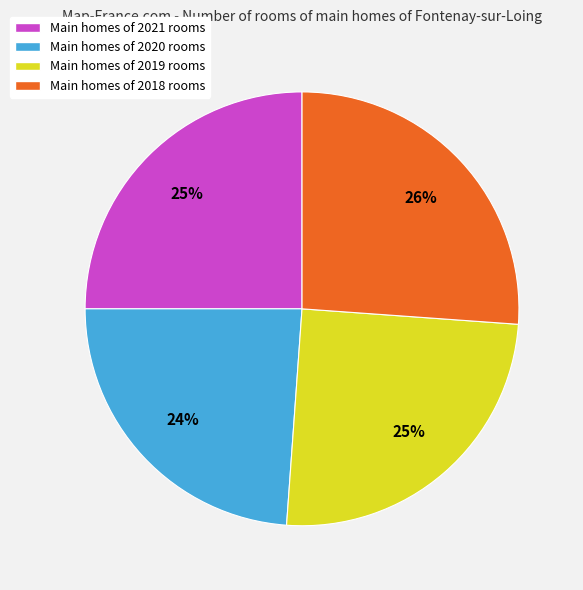

Is there any slice that represents more than half of the pie?

No